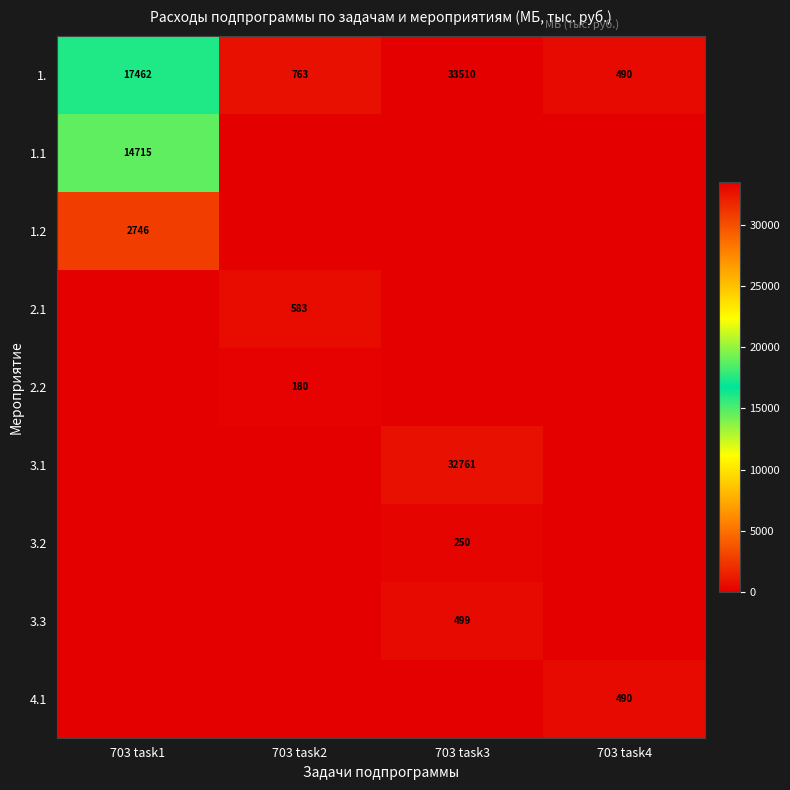

The value of 1. at 703 task2 is 281. True or false?

False